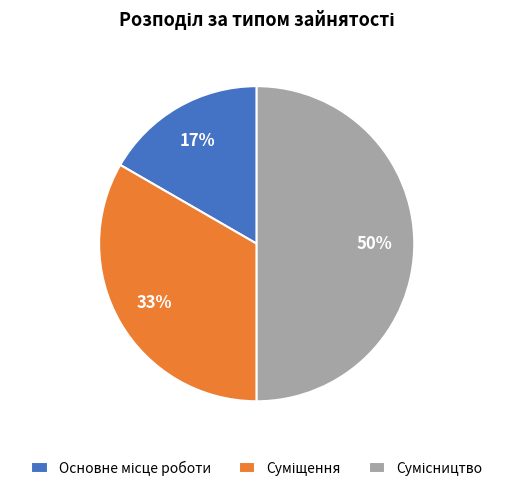

To the nearest percent, what is the average slice percentage?

33%